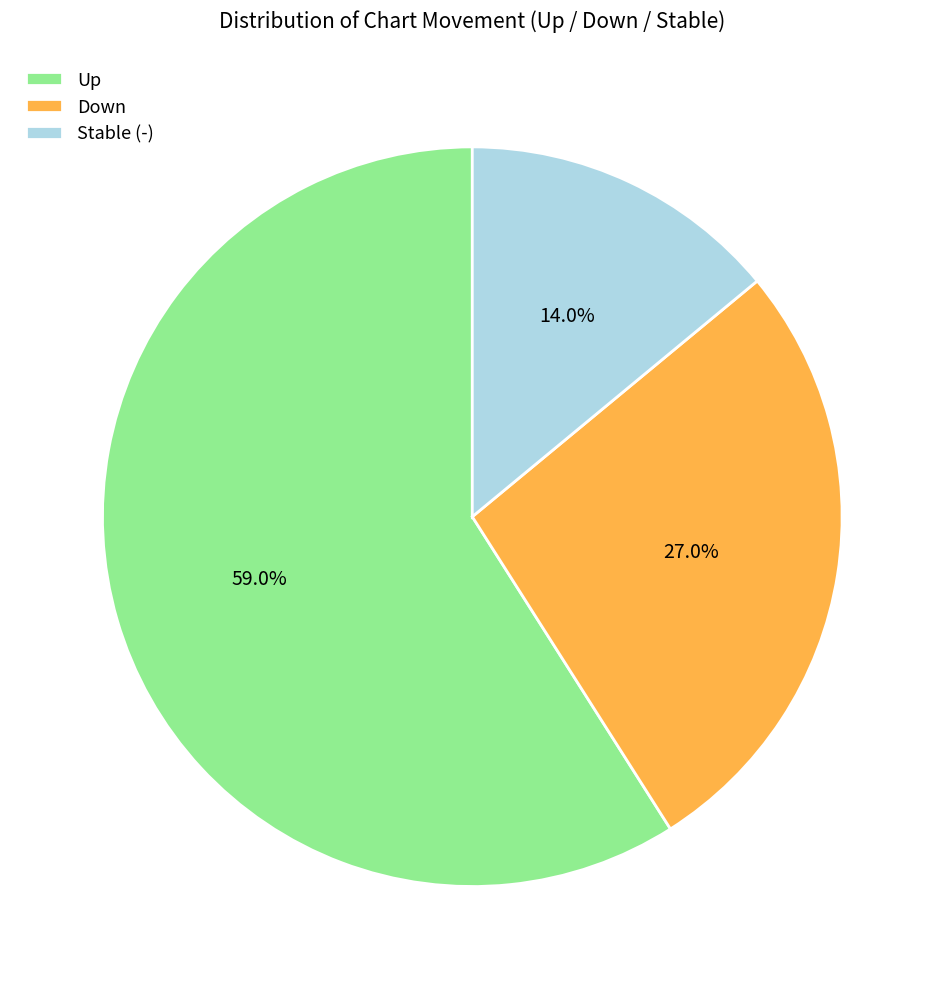

What is the ratio of the value at Stable (-) to the value at Down?

0.5